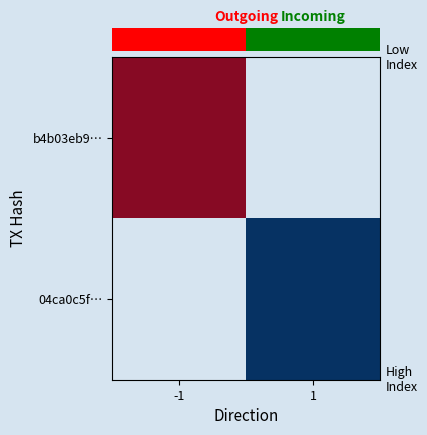

How many categories are shown in the chart?

2